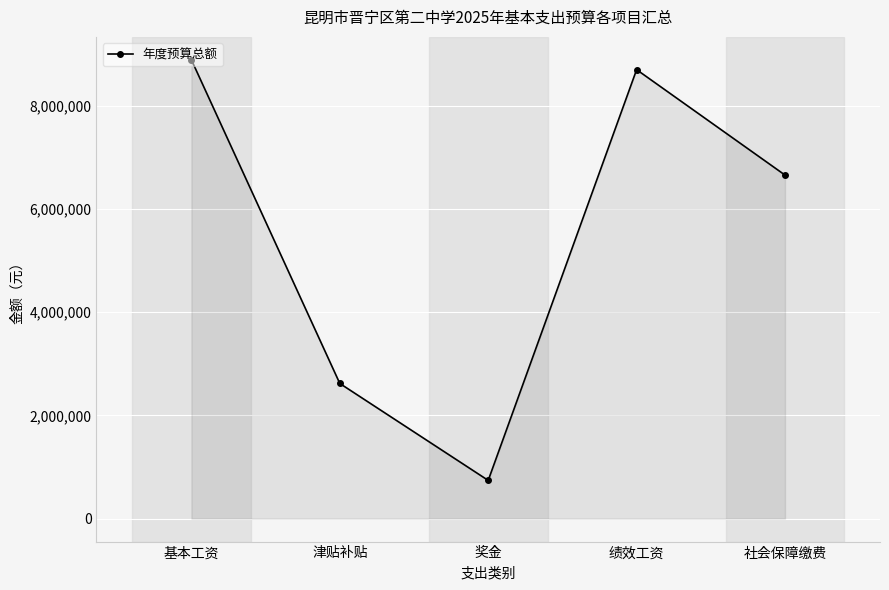

At which category does the data reach its first local valley?

奖金